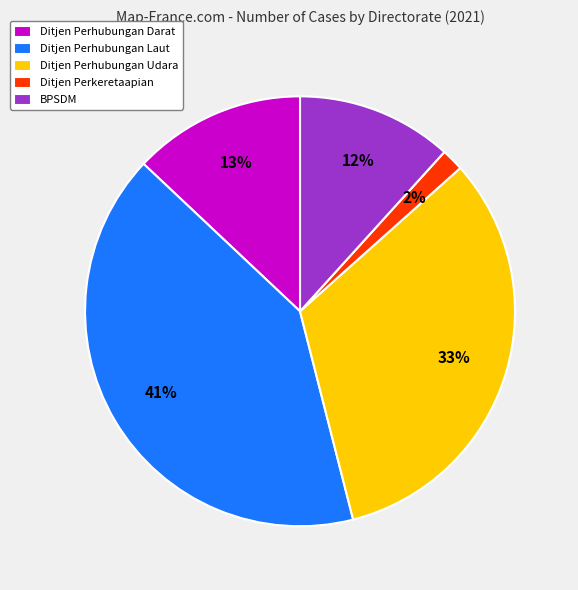

Do Ditjen Perkeretaapian and BPSDM together represent more than half of the pie?

No